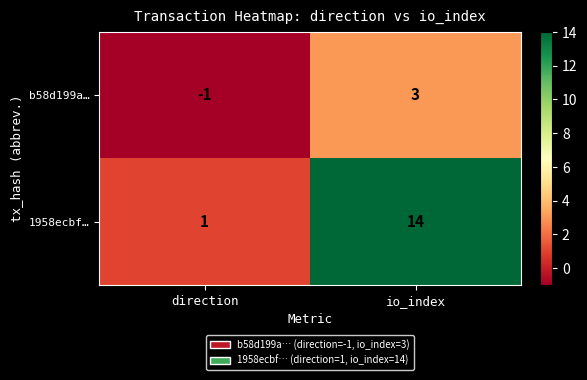

Is it true that 1958ecbf… equals 24 at io_index?

False